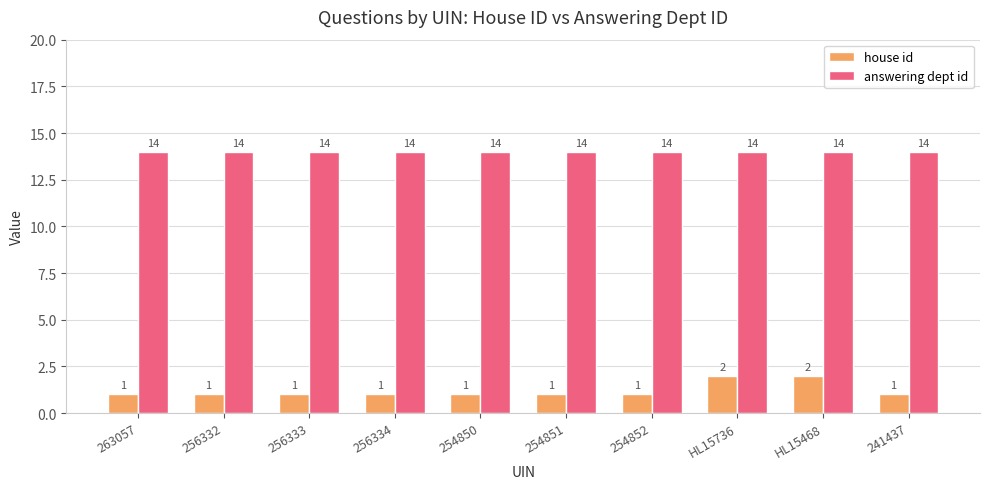

What position from the left is 263057?

1